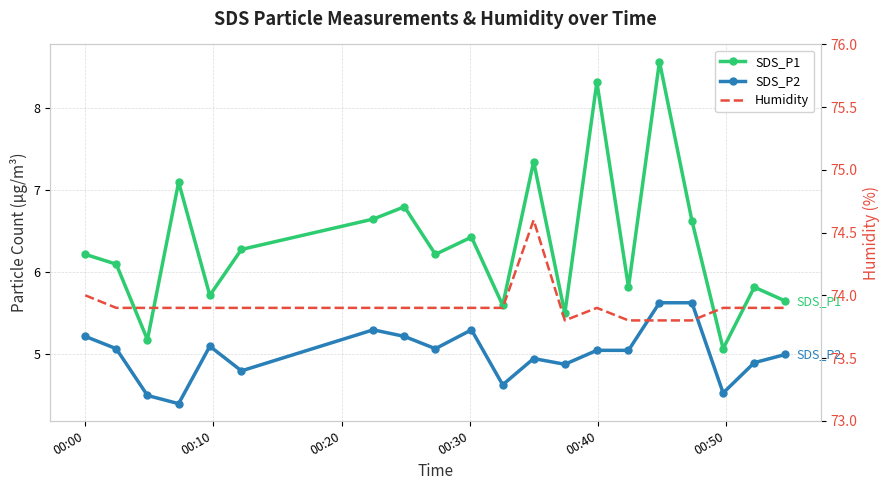

At how many categories does at least one series exceed 37?

20